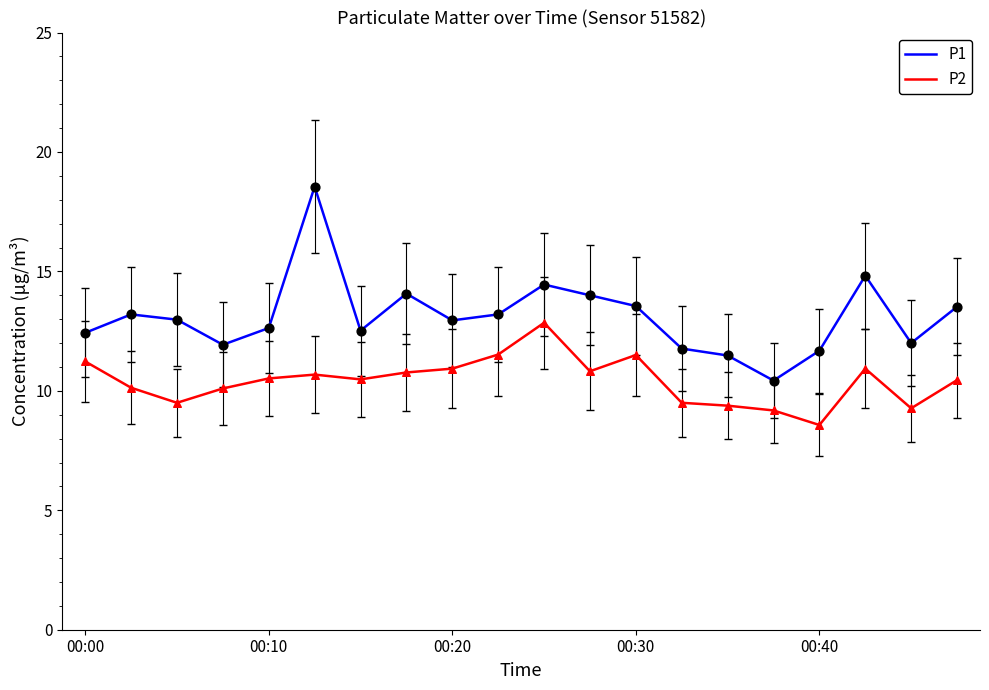

What is the minimum value for P2?

8.6